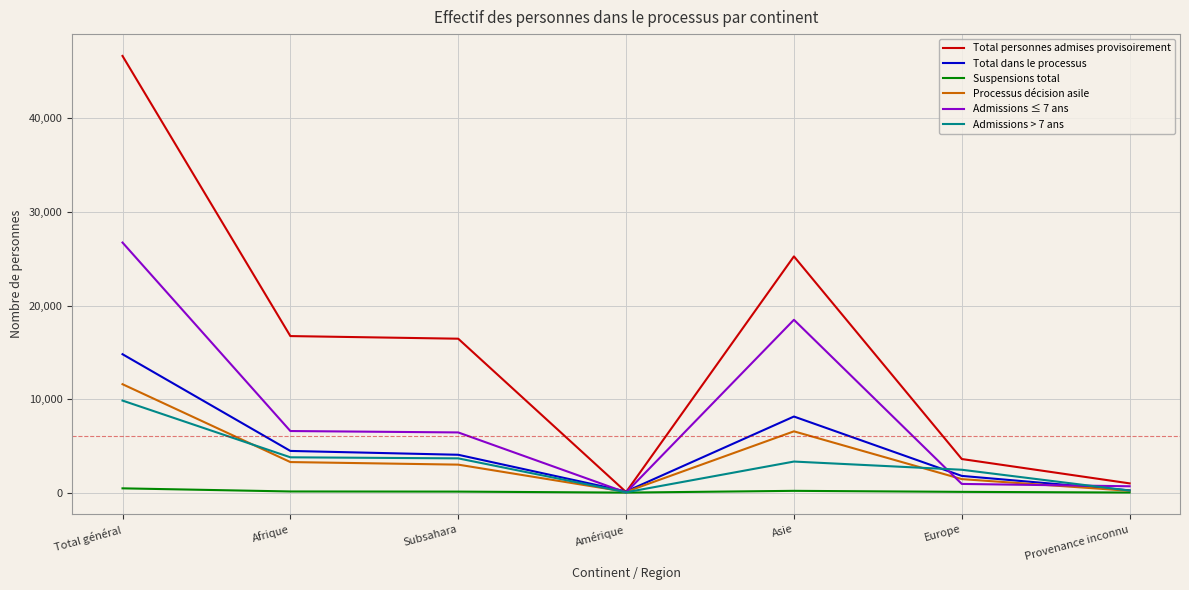

At how many categories does at least one series exceed 39444?

1